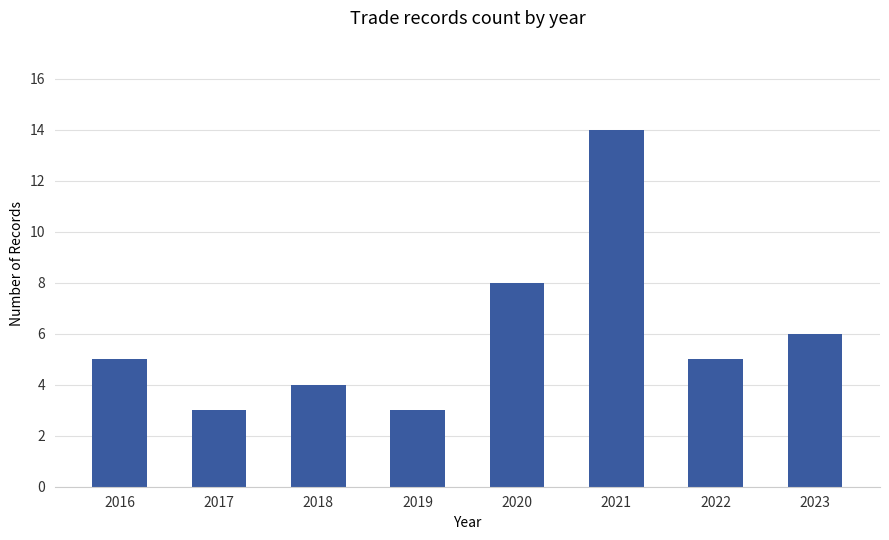

Approximately how many times larger is the value at 2019 compared to 2020?

0.4